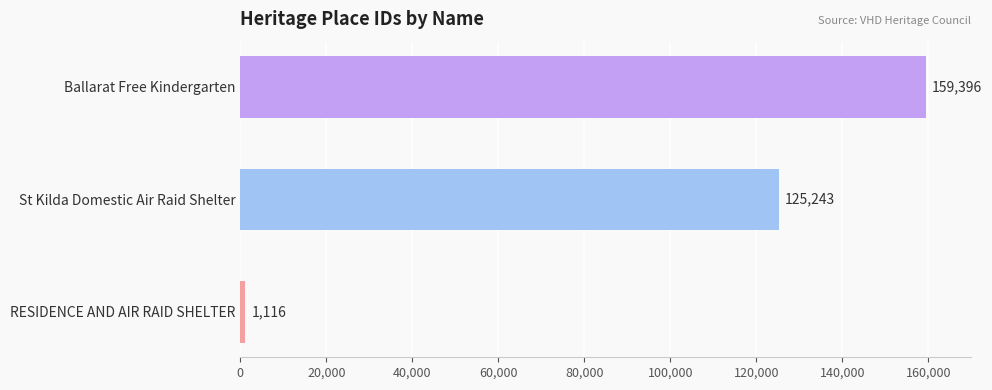

What is the change in value from RESIDENCE AND AIR RAID SHELTER to Ballarat Free Kindergarten?

+158280